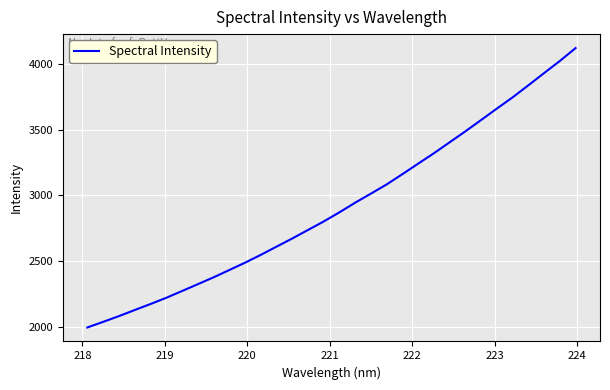

What is the difference between the maximum and minimum values?

2120.7